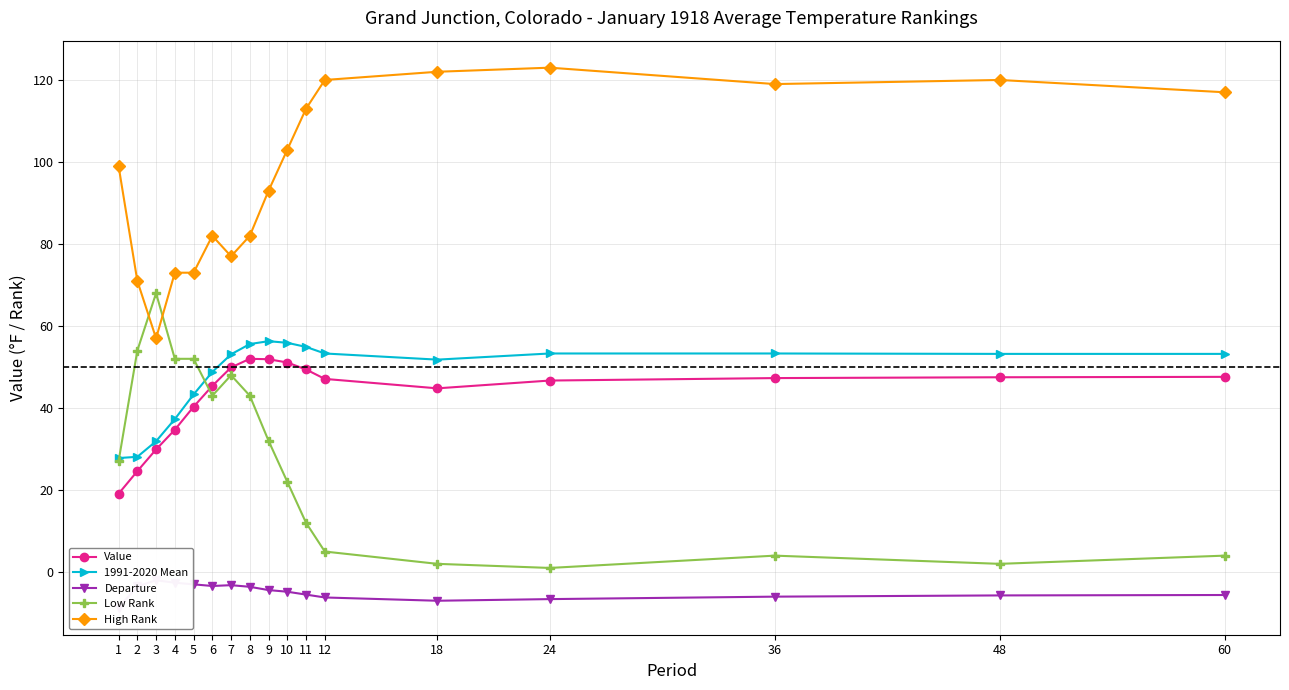

How many values in the Low Rank series are below 27?

8